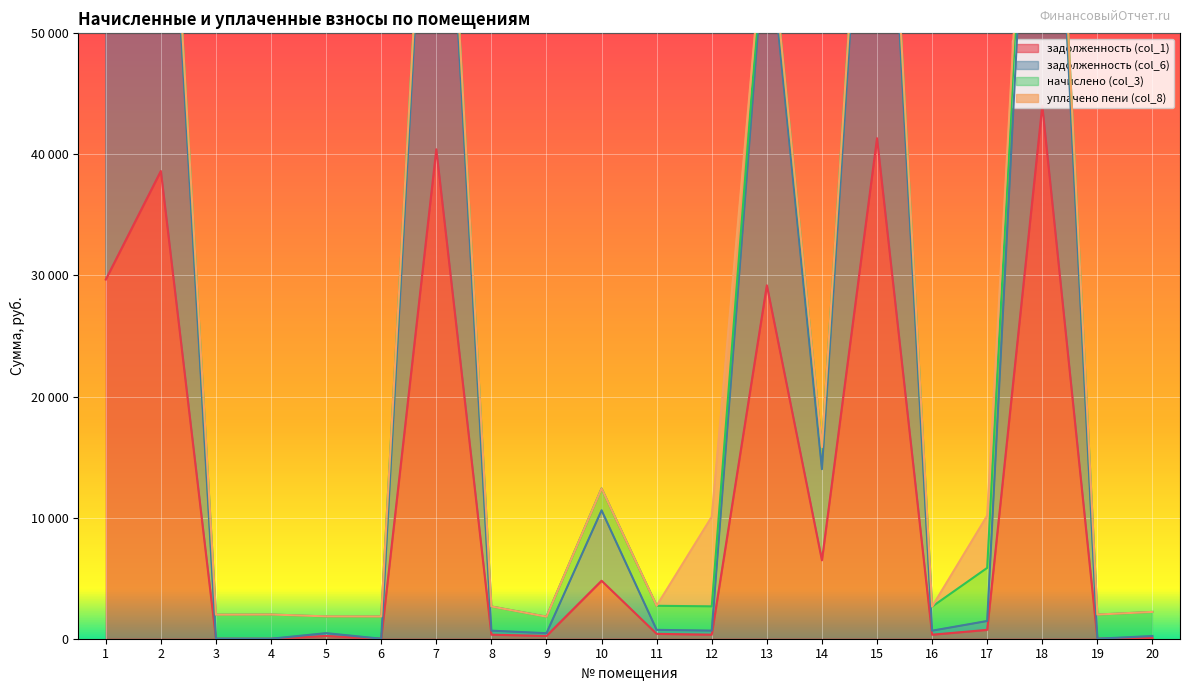

At which label does задолженность (col_1) first exceed 400?

1